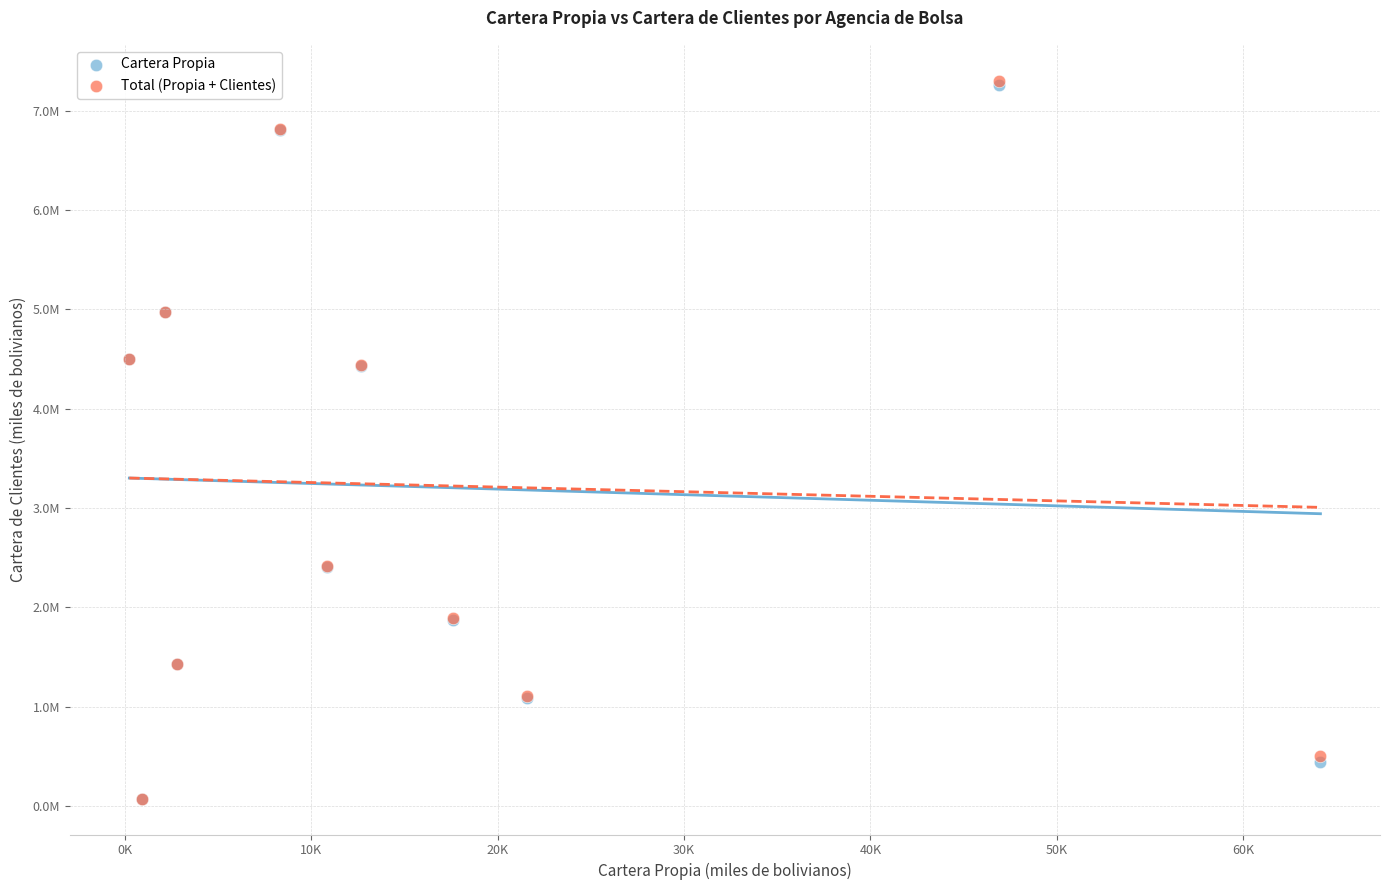

Which series has the widest spread of Y values?

Total (Propia + Clientes)